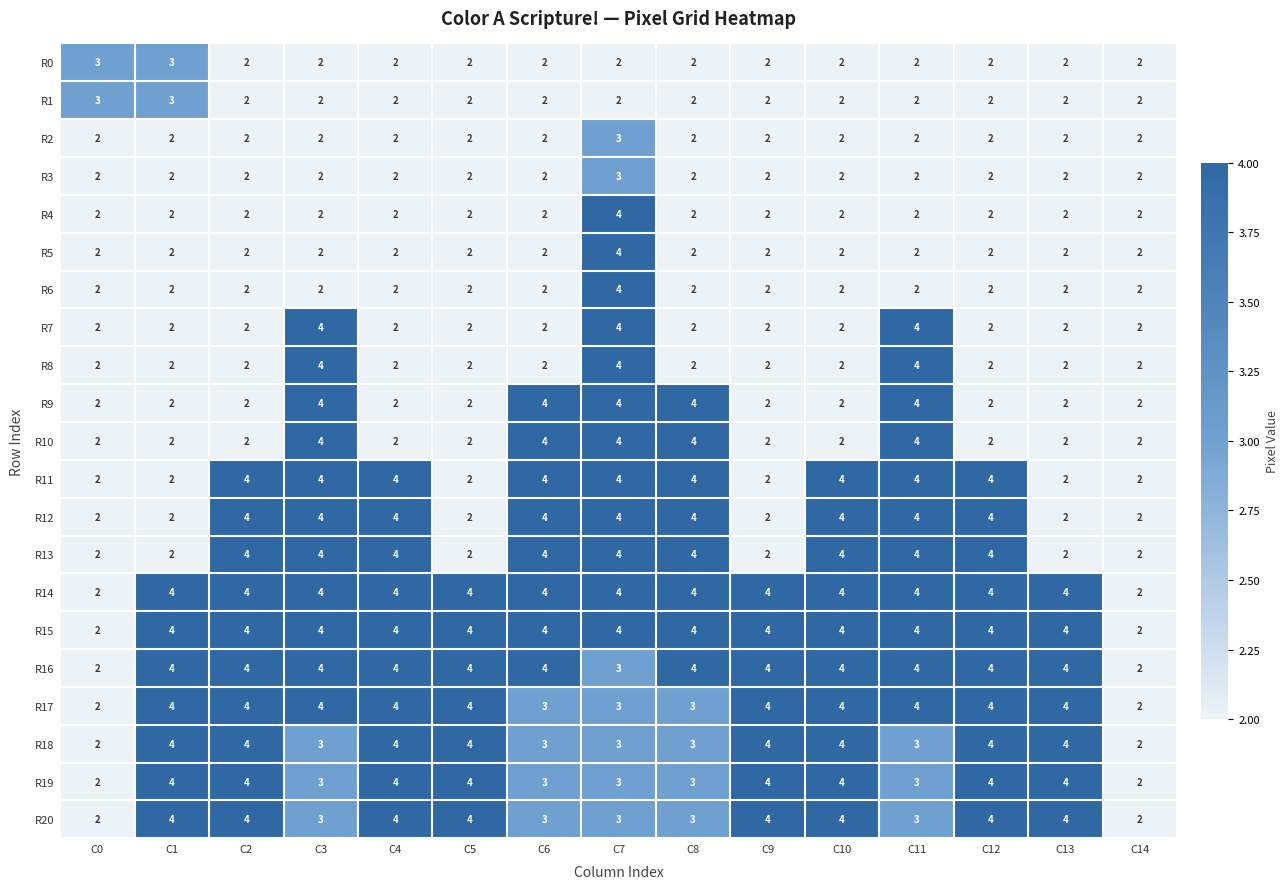

What is the total value across all series at C11?

67